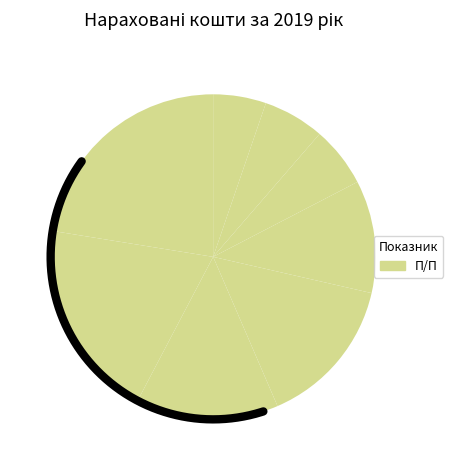

To the nearest percent, what is the combined percentage of Вощевська Лютий and Баранюк Лютий?

10%